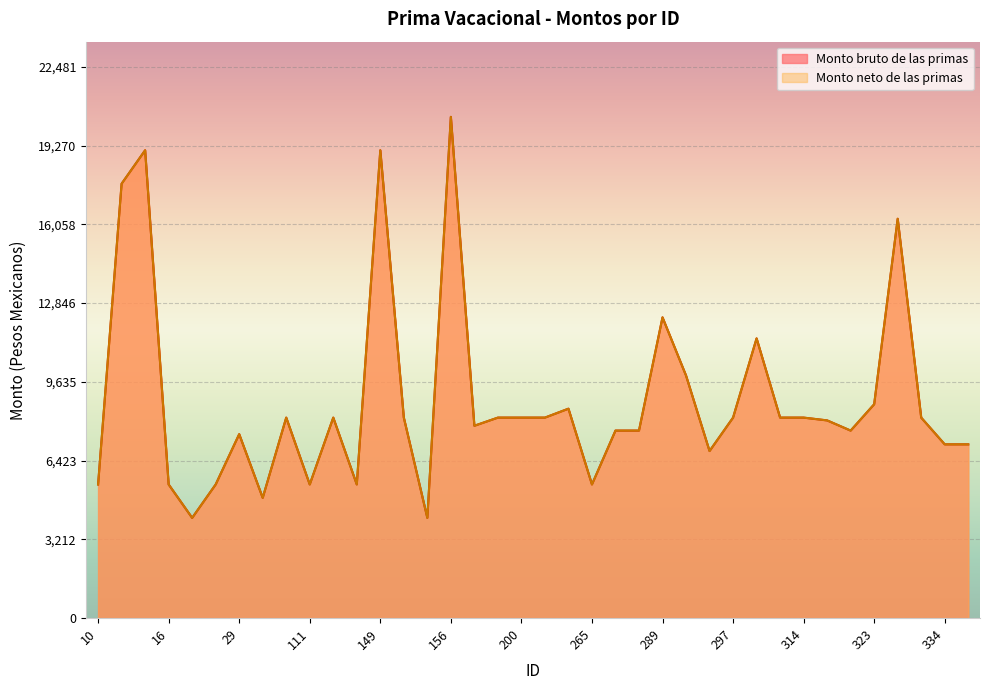

What is the minimum value for Monto neto de las primas?

4087.5